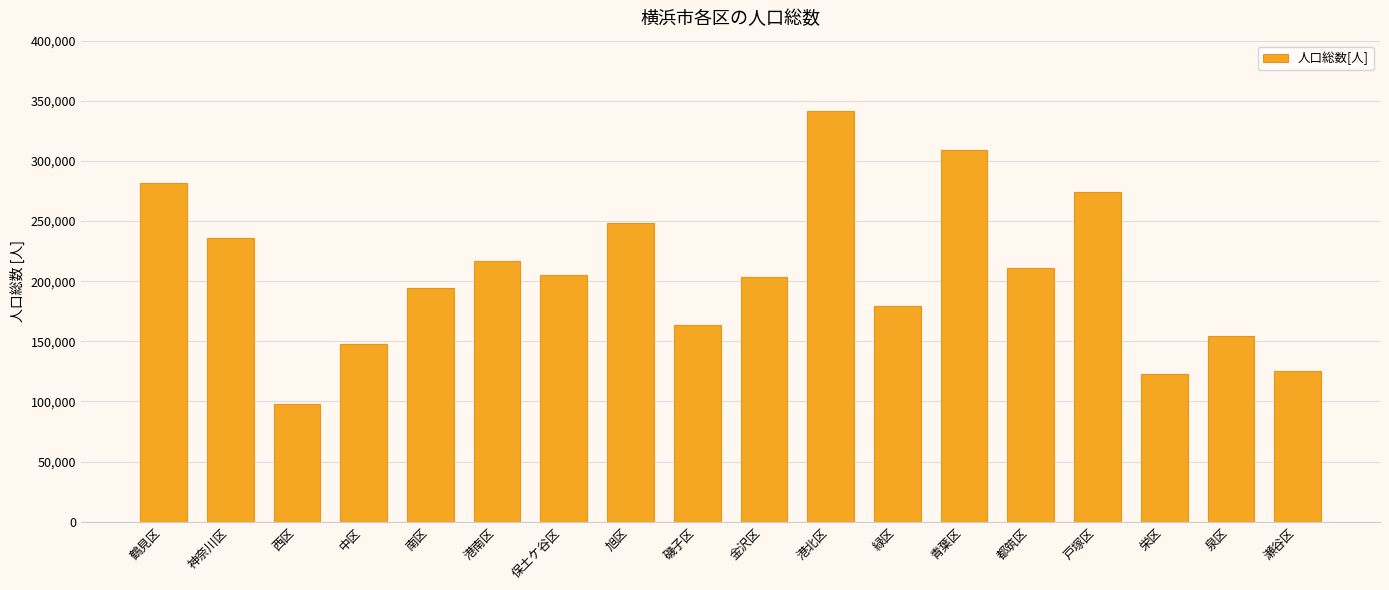

What is the average value?

206197